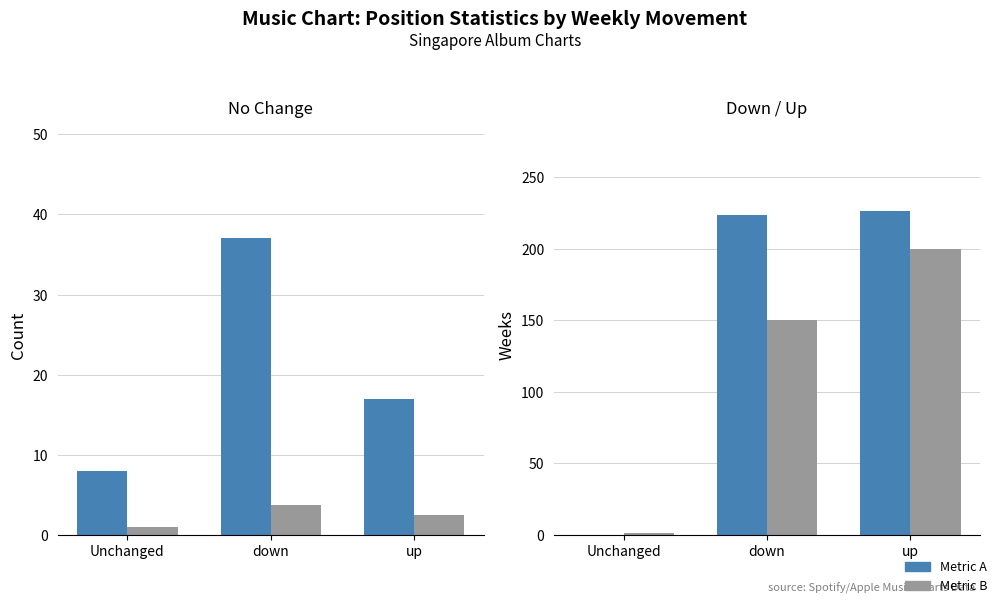

What is the sum of the Avg Weeks on Chart values at up and down?

450.1